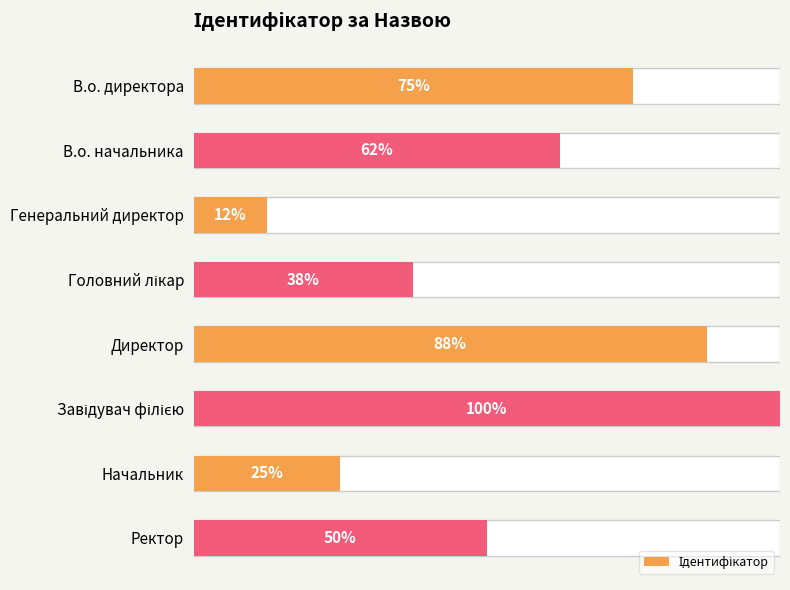

Are the bars horizontal?

Yes